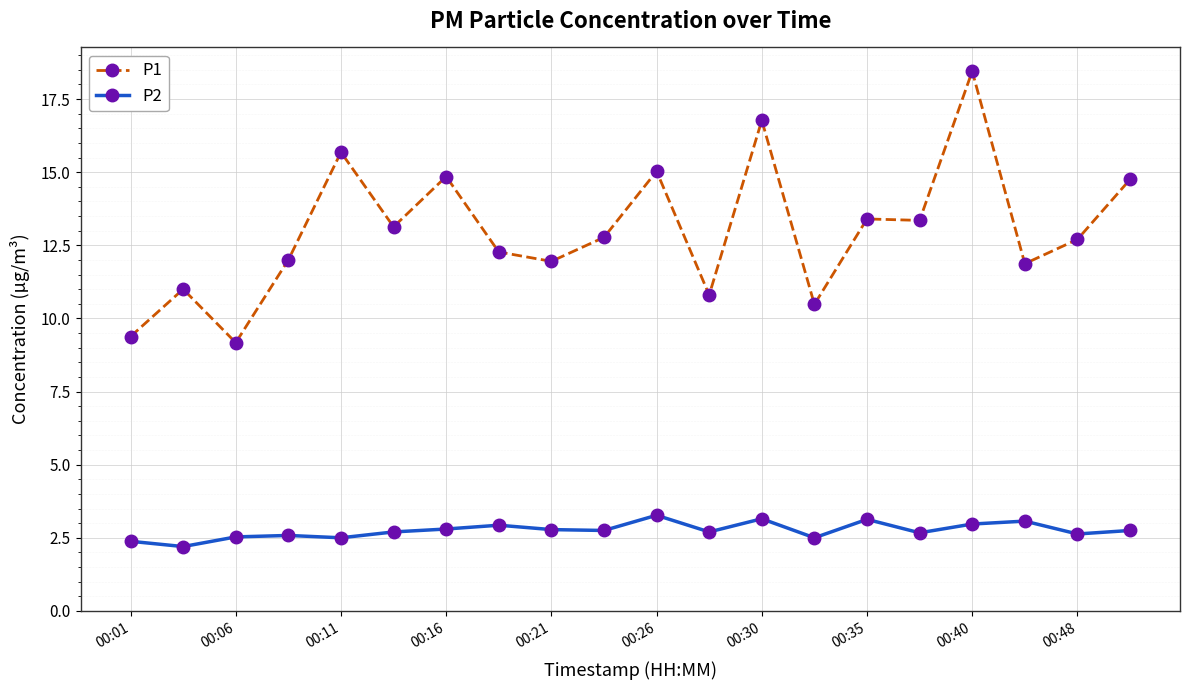

List the series in order of their overall mean, lowest first.

P2, P1